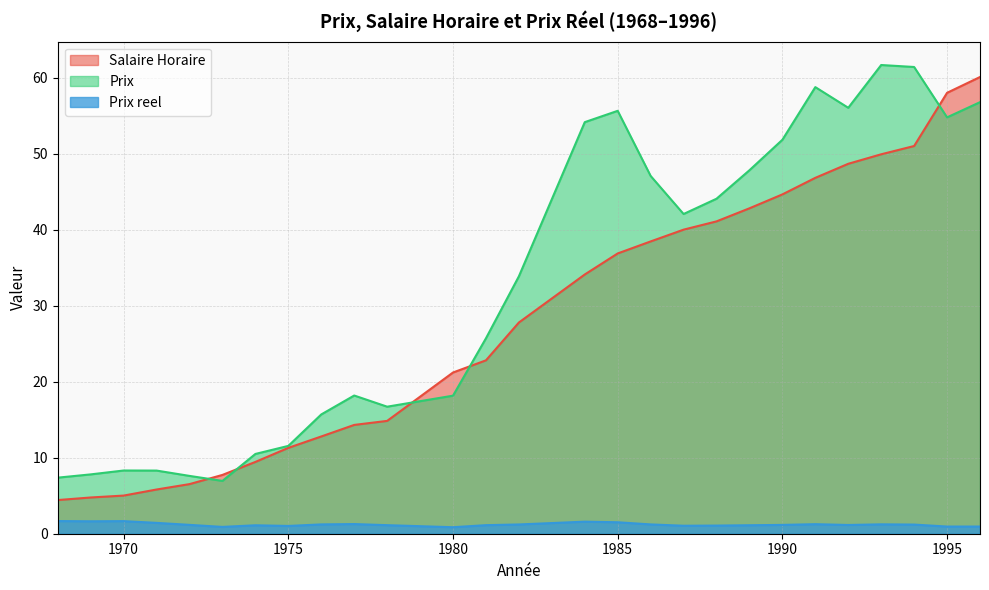

After their last crossing, which series has the higher values: Salaire Horaire or Prix?

Salaire Horaire